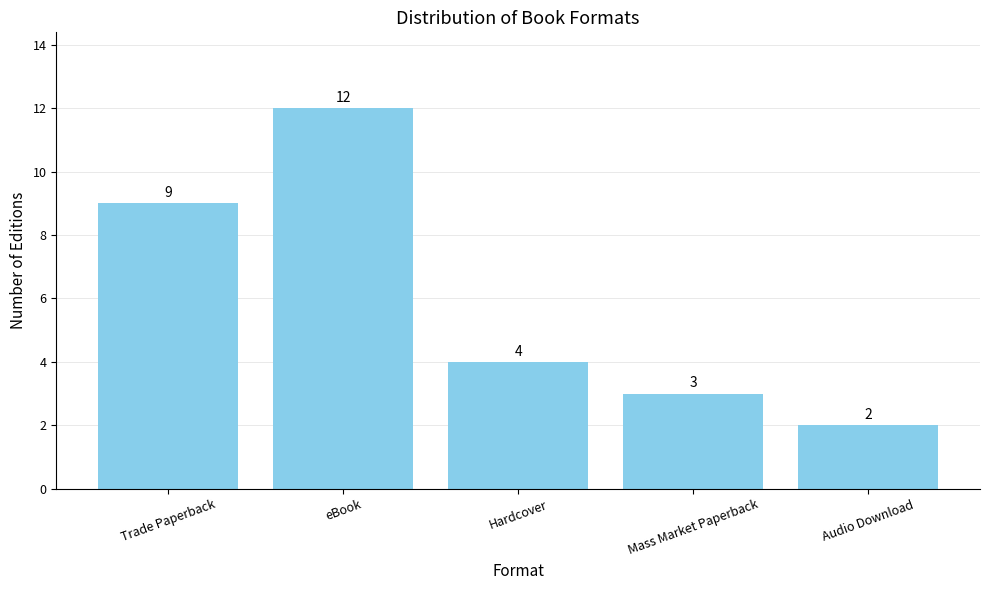

What is the ratio of the value at Hardcover to the value at Audio Download?

2.0